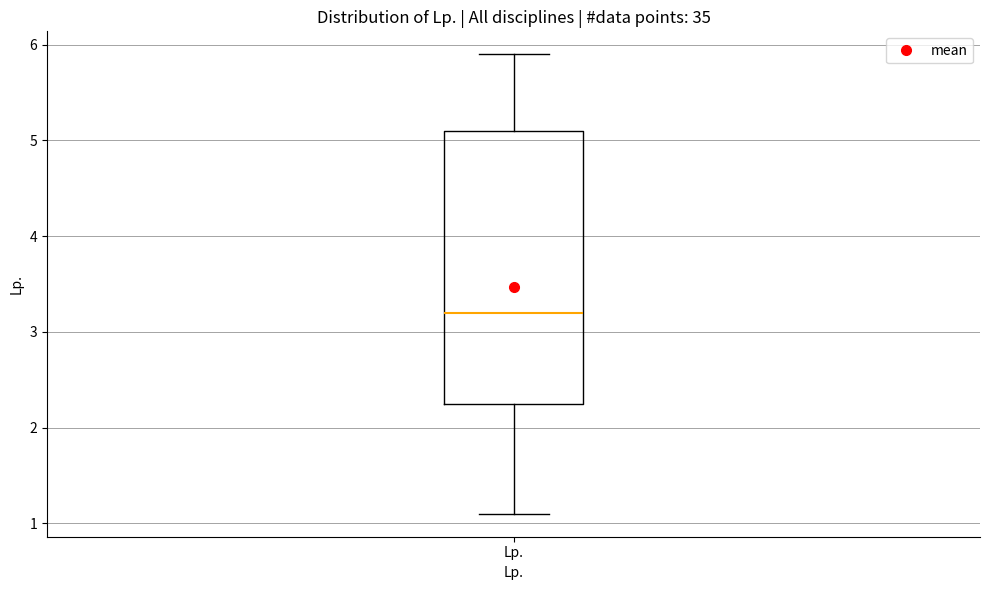

Where does the upper whisker of the box for Lp. end on the y-axis? The values are not printed on the chart, so give them approximately, as read against the axis.

5.9